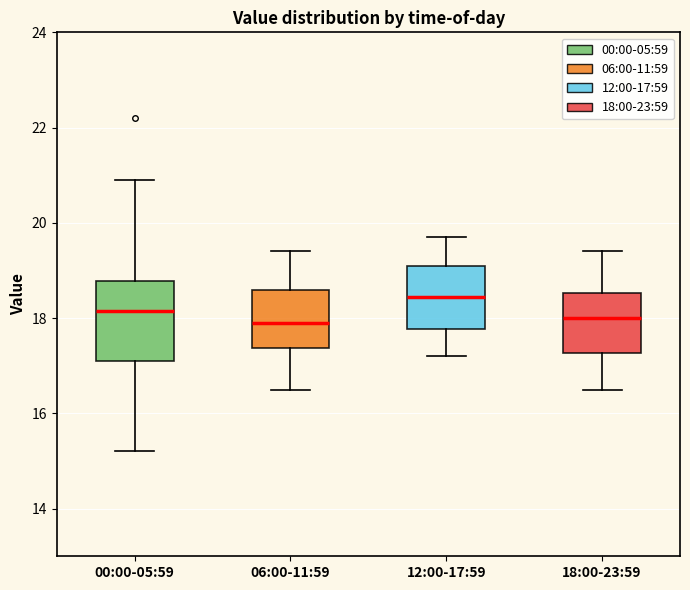

Reading left to right, transcribe this box plot: for each box, give where its median line is, the range the box spans, and where its two whiskers end, as read against the y-axis. The values are not printed on the chart, so give them approximately, as read against the axis.

00:00-05:59: median 18.2, box 17.2 to 18.8, whiskers 15.2 to 21.0
06:00-11:59: median 18.0, box 17.4 to 18.6, whiskers 16.6 to 19.4
12:00-17:59: median 18.4, box 17.8 to 19.2, whiskers 17.2 to 19.8
18:00-23:59: median 18.0, box 17.2 to 18.6, whiskers 16.6 to 19.4